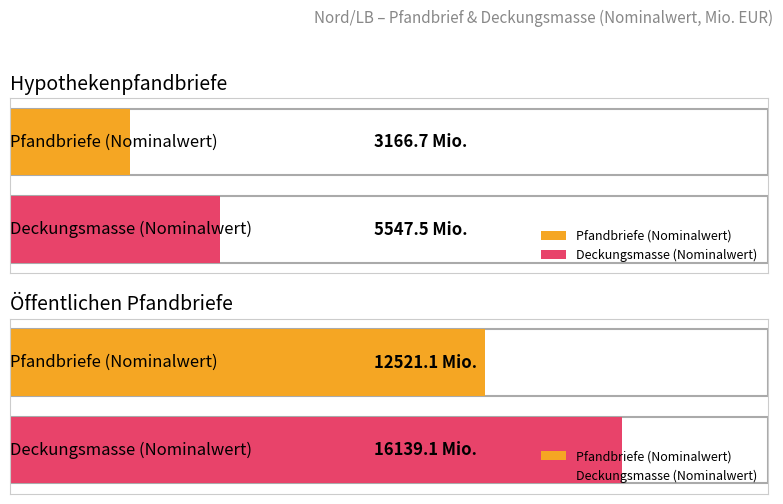

Does the chart contain any negative values?

No